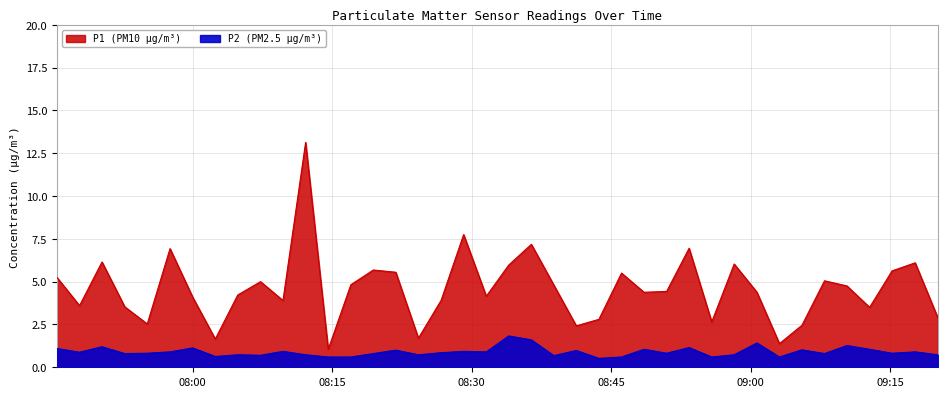

How many interior local valleys does the P1 series have?

12